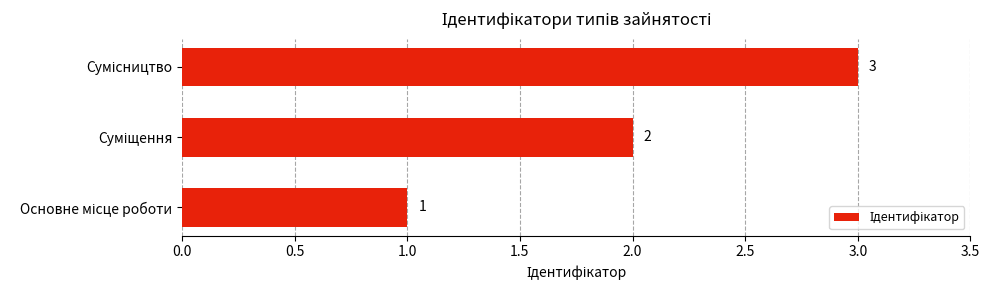

Count the values in the range 1 to 3.

3